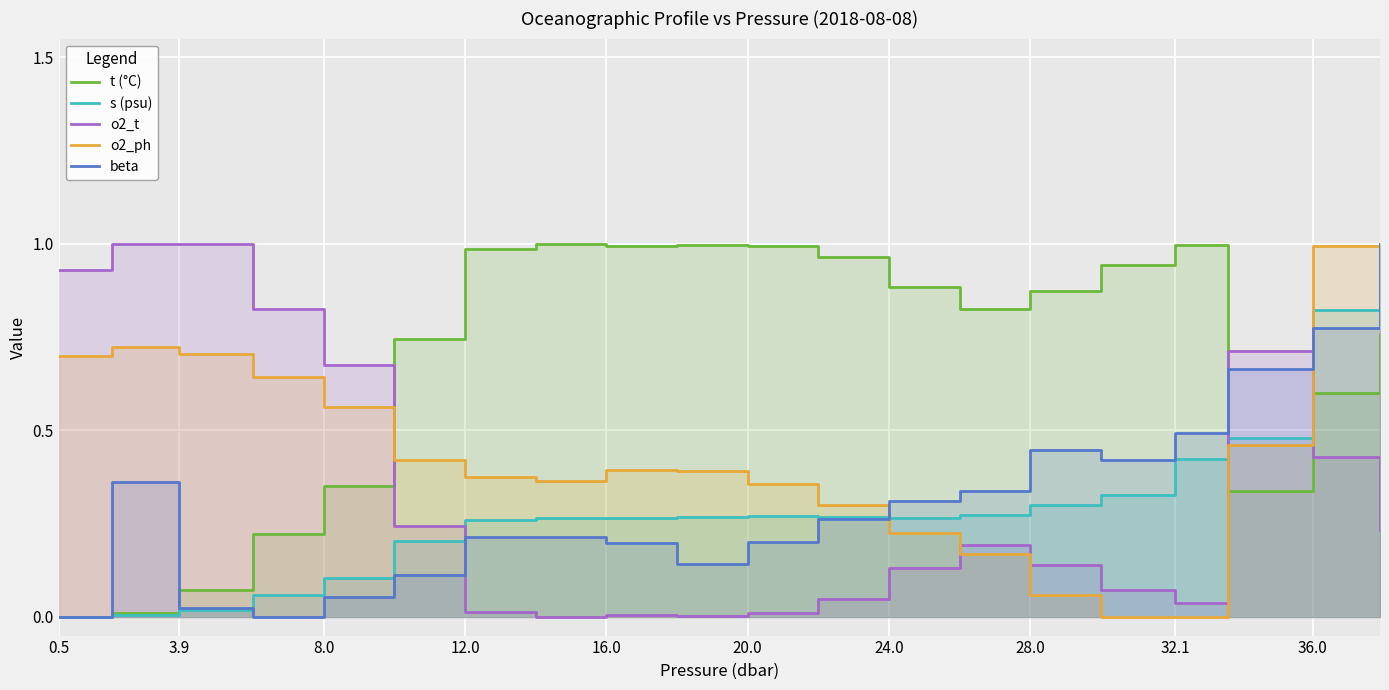

True or false: o2_t has more than 2 points higher than both neighbors.

True